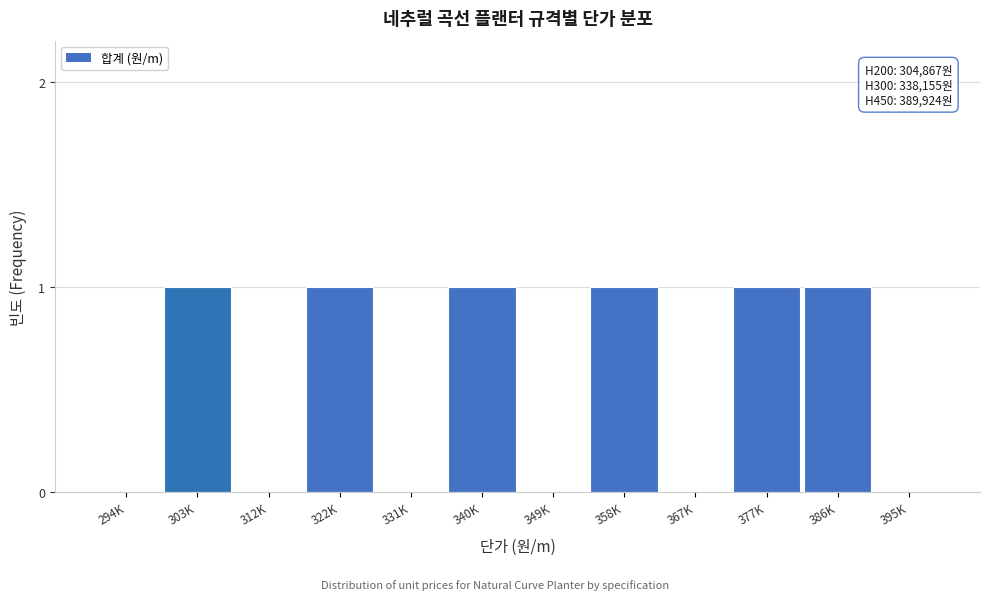

Reading right to left, transcribe all the data shown in this chart.

395K=0	386K=1	377K=1	367K=0	358K=1	349K=0	340K=1	331K=0	322K=1	312K=0	303K=1	294K=0